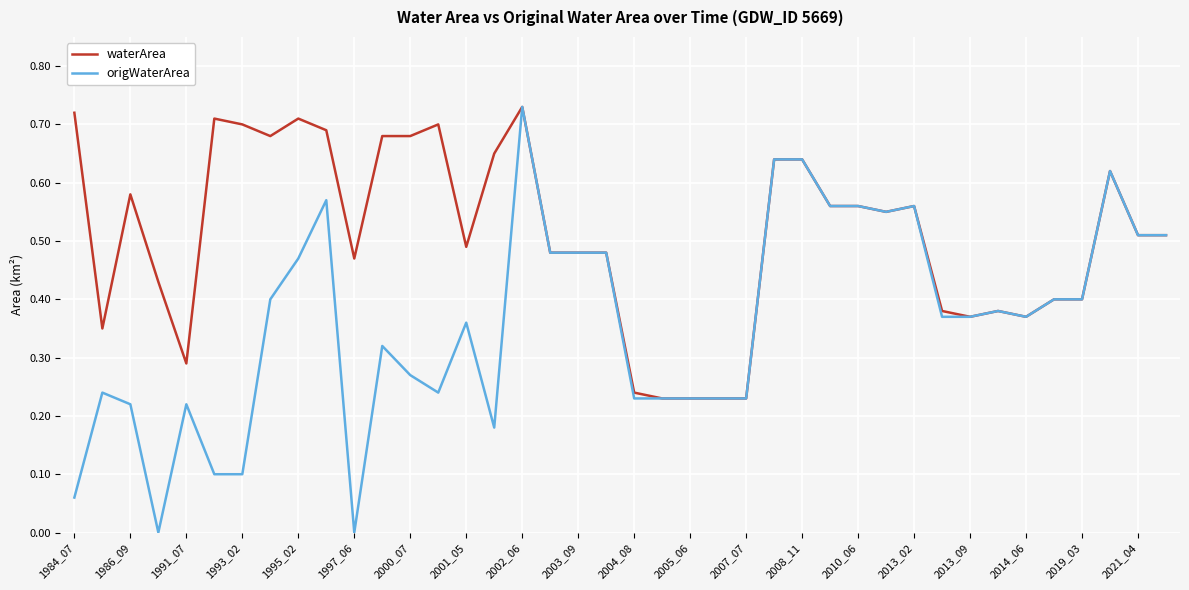

Which series has the largest total across all categories?

waterArea